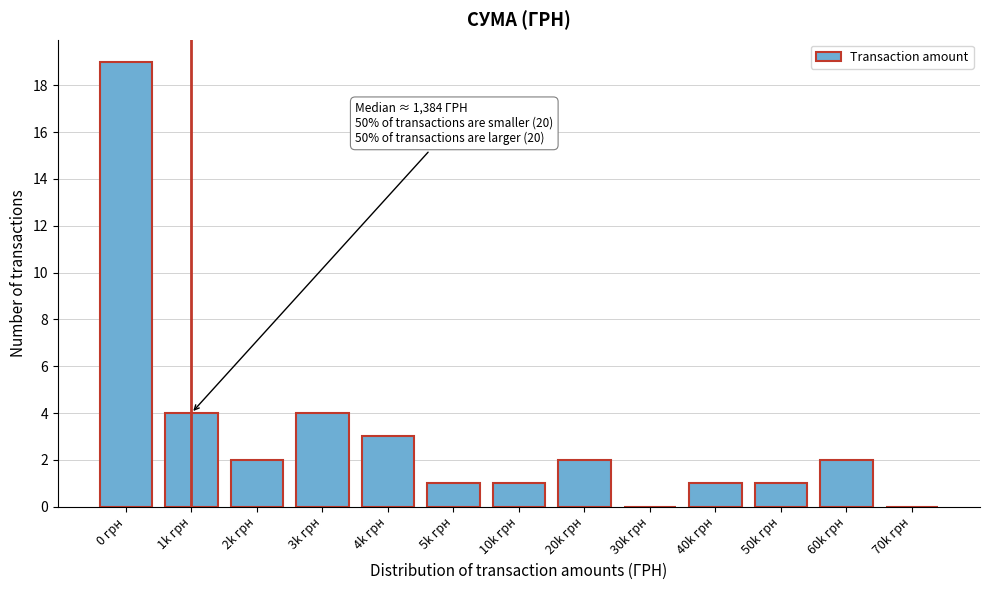

Reading left to right, list all the values displayed in this chart.

0 грн=19	1k грн=4	2k грн=2	3k грн=4	4k грн=3	5k грн=1	10k грн=1	20k грн=2	30k грн=0	40k грн=1	50k грн=1	60k грн=2	70k грн=0